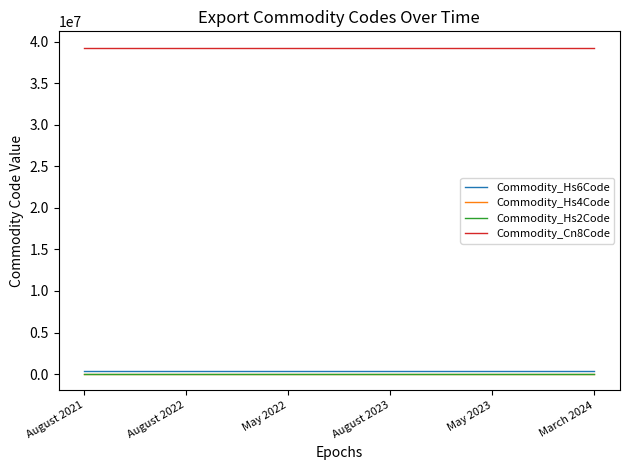

True or false: Commodity_Hs4Code and Commodity_Cn8Code intersect in this chart.

False